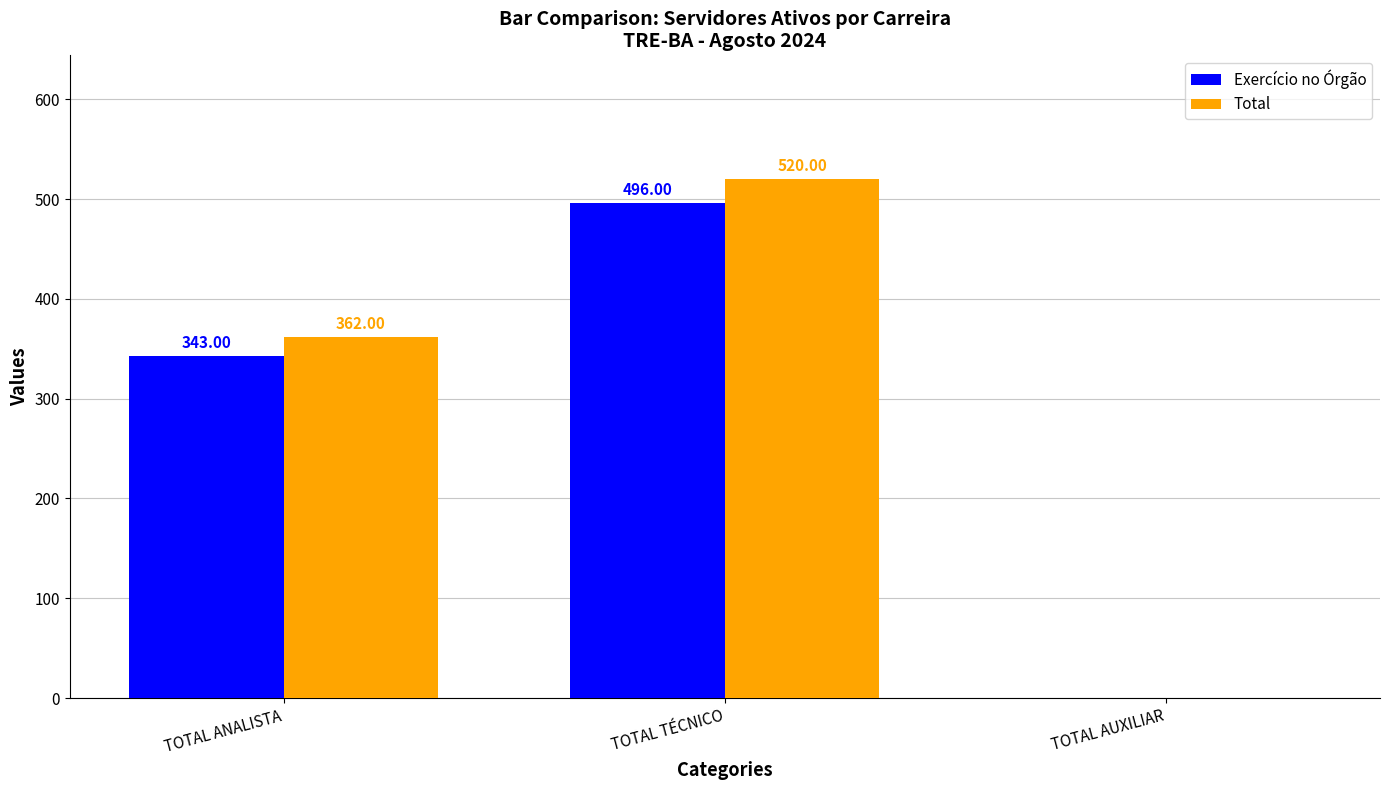

Read the Exercício no Órgão value at TOTAL ANALISTA, to the nearest 50.

350